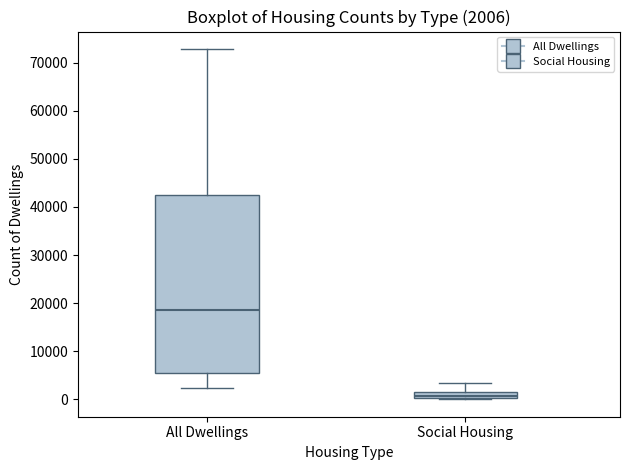

Which box's median line is the lowest?

Social Housing